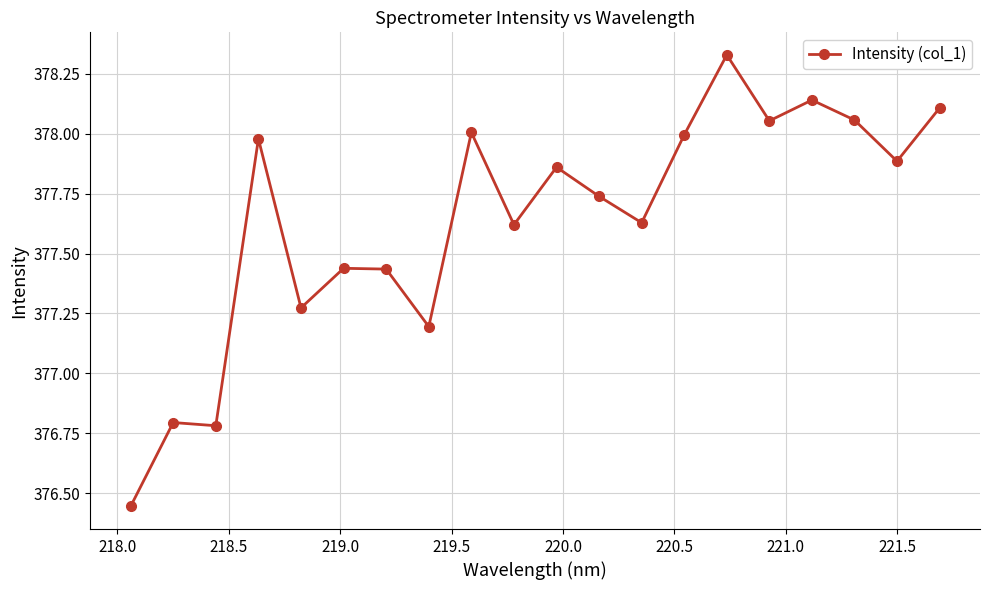

Does the chart display data point markers on the line(s)?

Yes